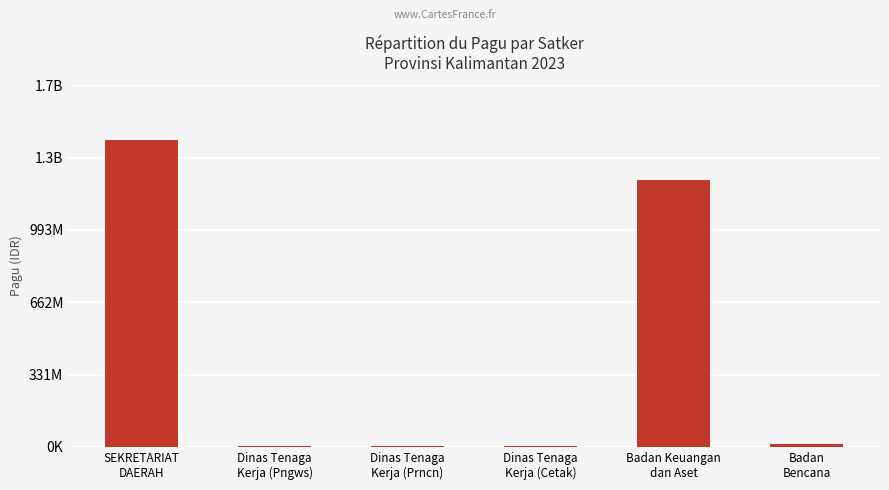

What is the difference between the values at Dinas Tenaga
Kerja (Prncn) and Dinas Tenaga
Kerja (Cetak)?

1600374